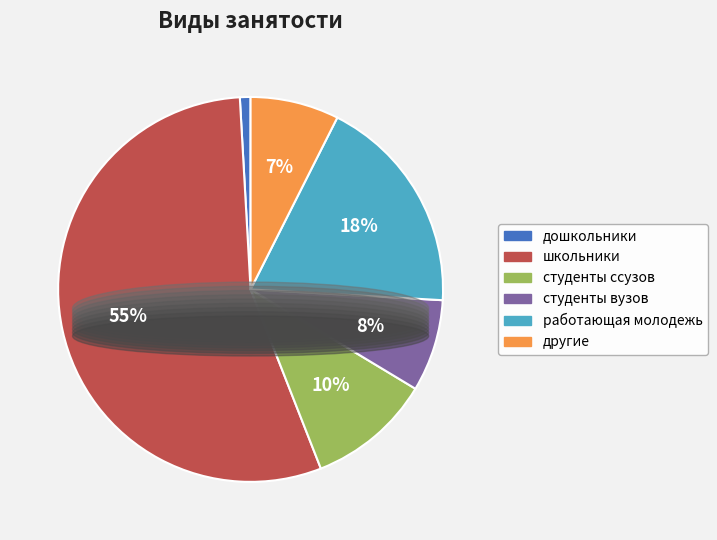

To the nearest percent, what is the combined percentage of школьники and студенты ссузов?

65%